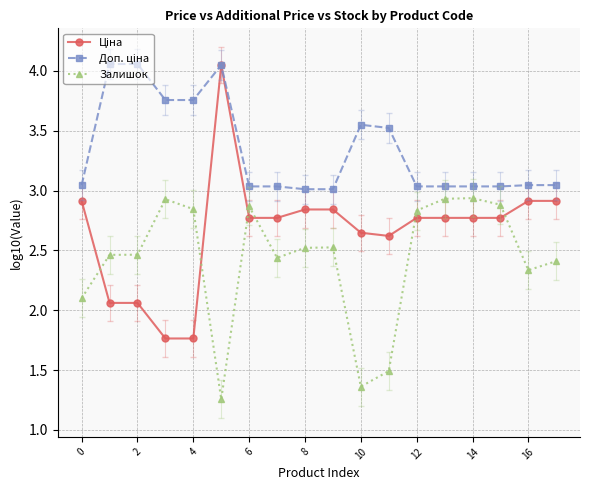

At how many categories does at least one series exceed 2?

18